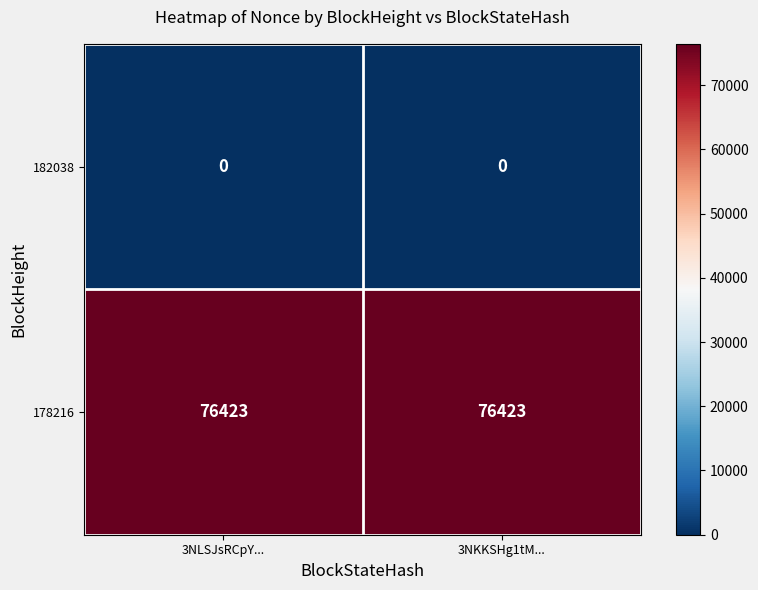

Reading left to right, what are all the values shown in this chart?

182038: 0	0
178216: 76423	76423